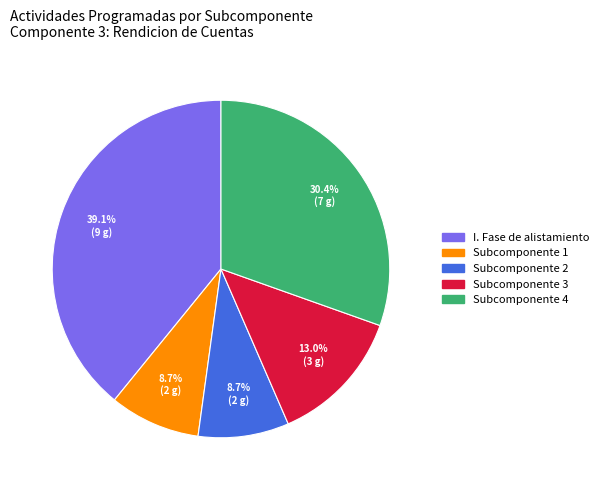

Is the sum of Subcomponente 4 and Subcomponente 3 greater than half?

No